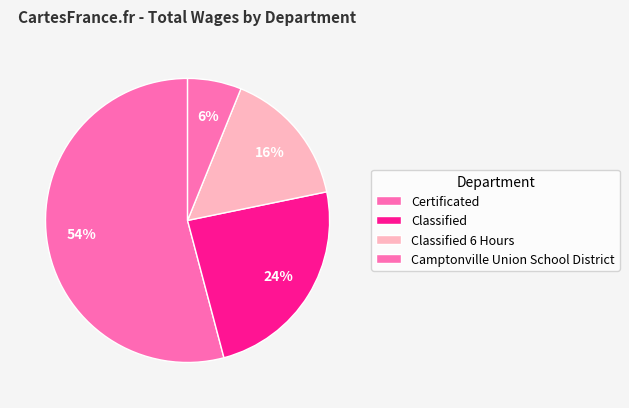

Is it true that Camptonville Union School District is 6% of the pie?

True